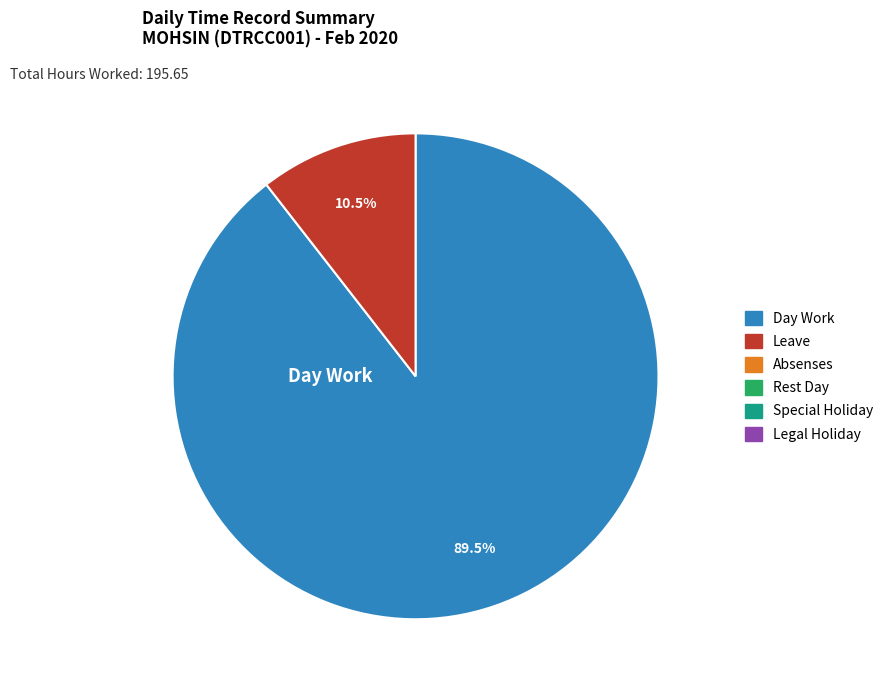

Is there a majority slice in this chart?

Yes